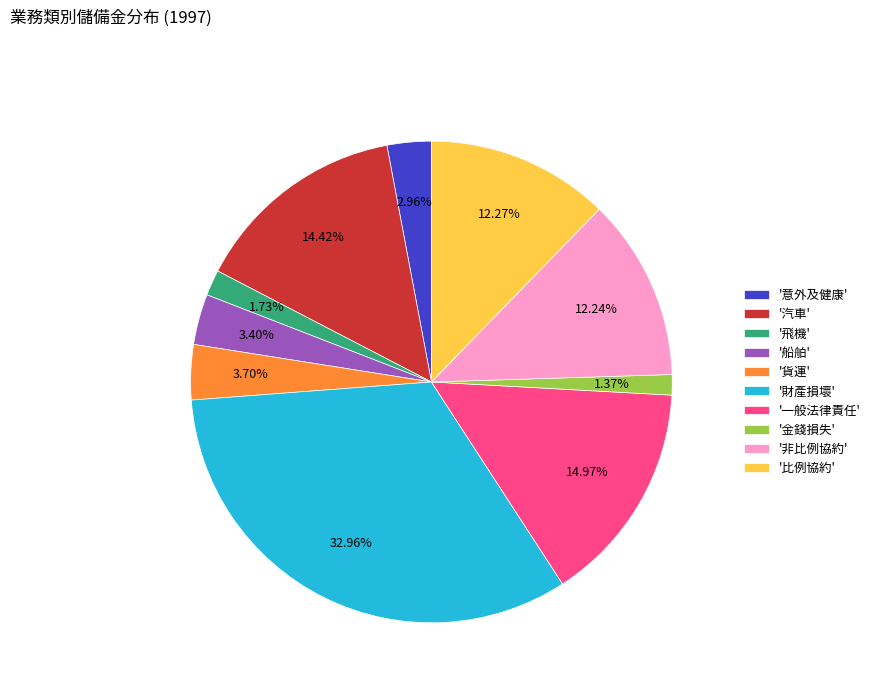

Do '汽車' and '意外及健康' together represent more than half of the pie?

No